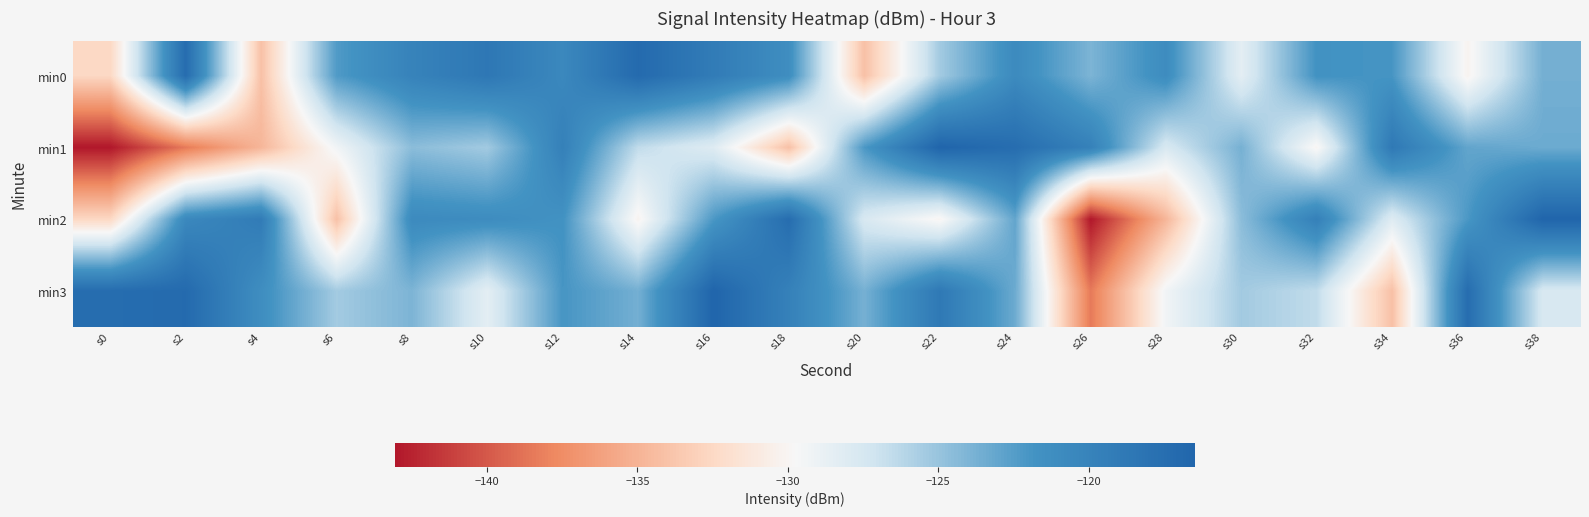

Count the number of categories in the chart.

20